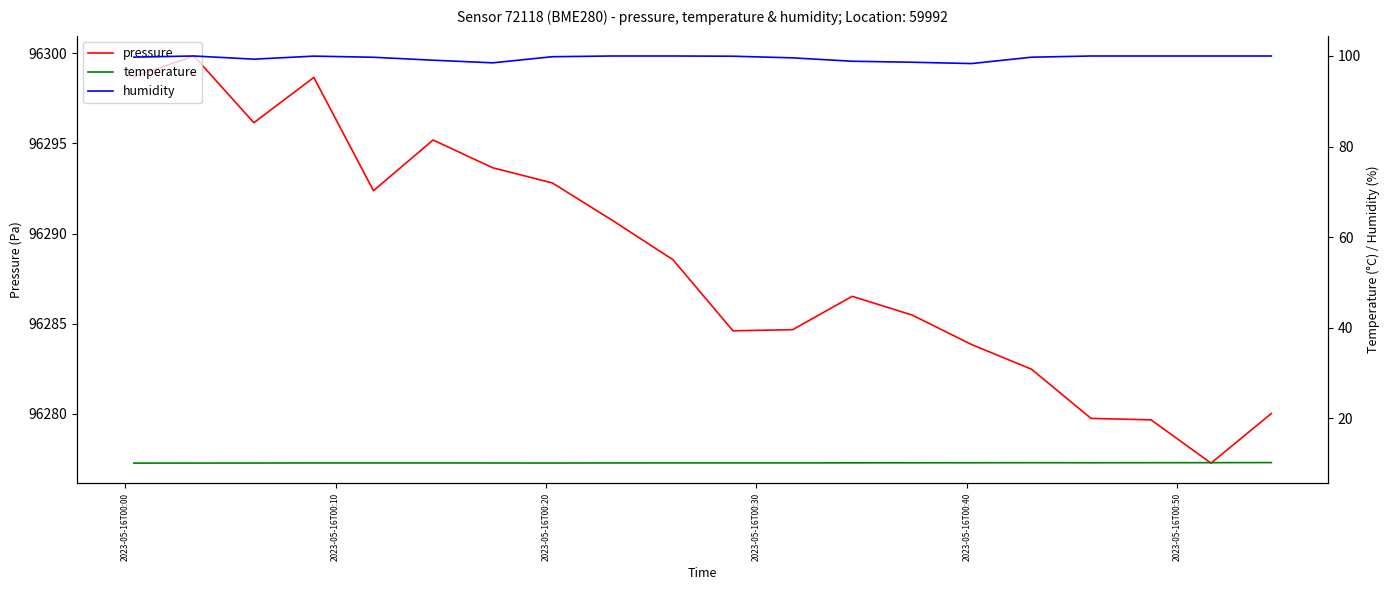

Reading left to right, what are all the values shown in this chart?

pressure: 96298.7	96299.9	96296.1	96298.7	96292.4	96295.2	96293.6	96292.8	96290.7	96288.6	96284.6	96284.7	96286.5	96285.5	96283.8	96282.5	96279.8	96279.7	96277.3	96280.0
temperature: 10.0	10.1	10.1	10.1	10.1	10.1	10.1	10.1	10.1	10.1	10.1	10.1	10.1	10.1	10.1	10.1	10.1	10.1	10.1	10.2
humidity: 99.8	100.0	99.3	100.0	99.7	99.1	98.5	99.8	100.0	100.0	100.0	99.6	98.8	98.6	98.3	99.7	100.0	100.0	100.0	100.0